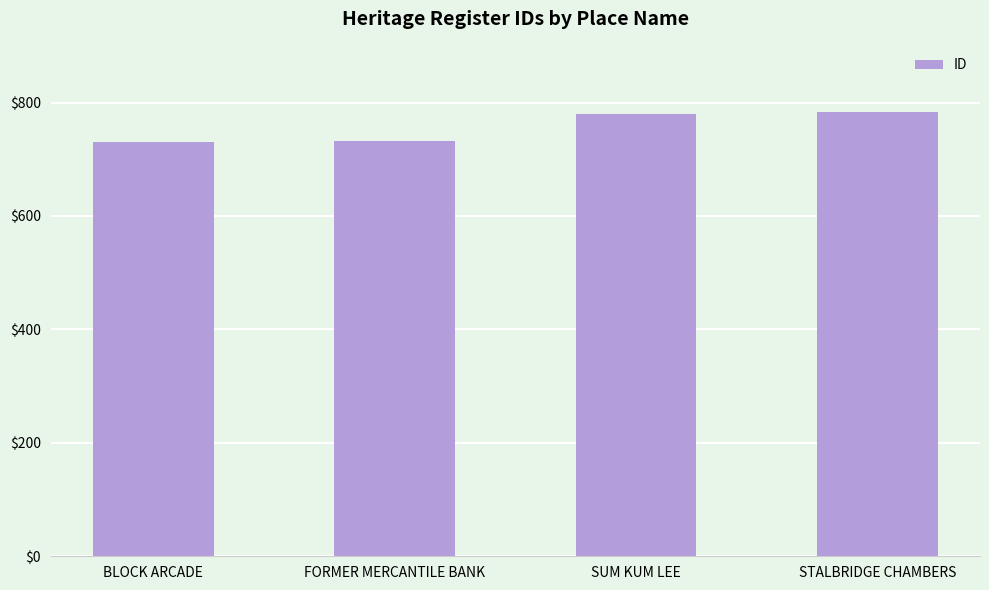

What is the greatest value displayed?

783